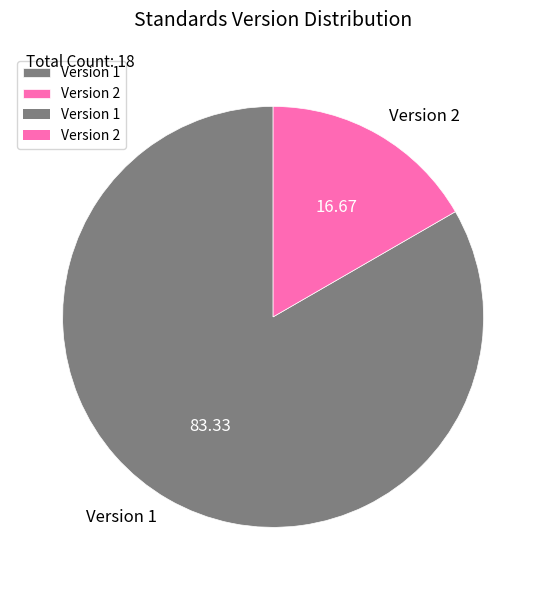

Is the sum of Version 2 and Version 1 greater than half?

Yes